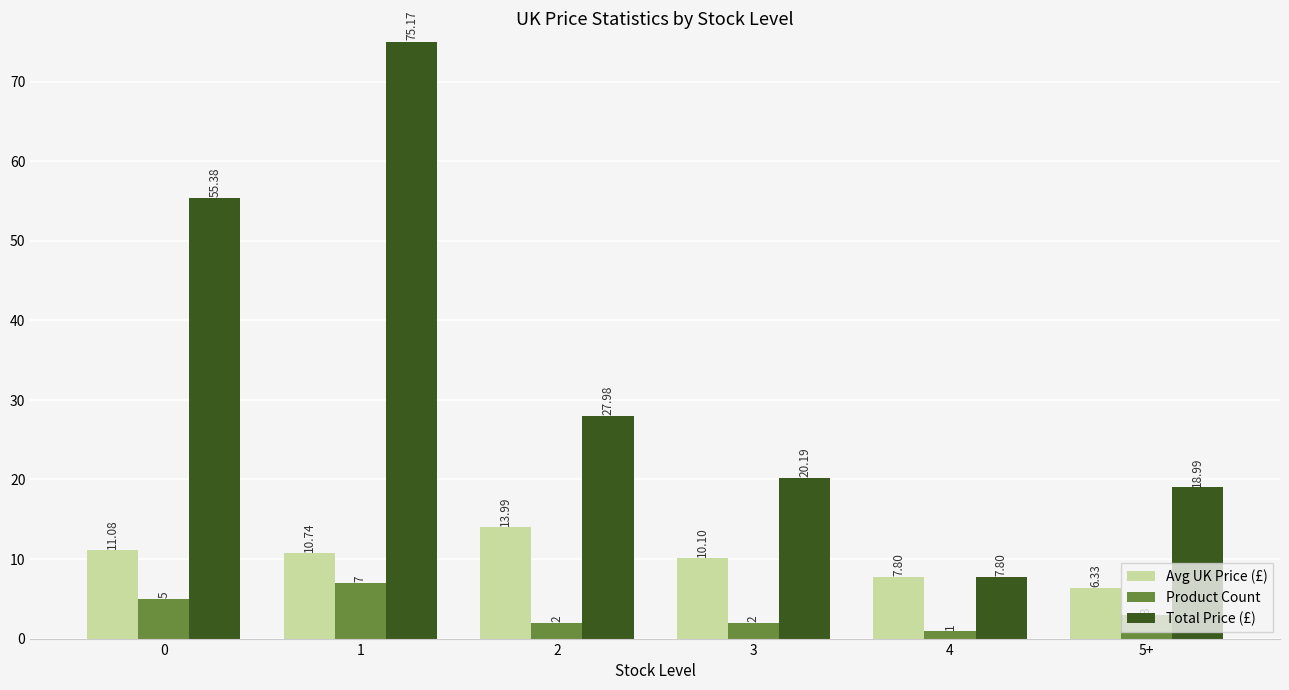

What value does the Product Count series have at 5+?

3.0